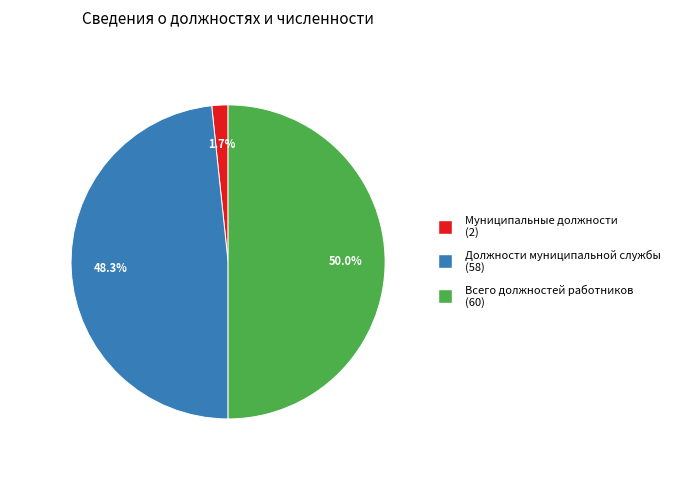

Is Должности муниципальной службы the majority of the pie?

No